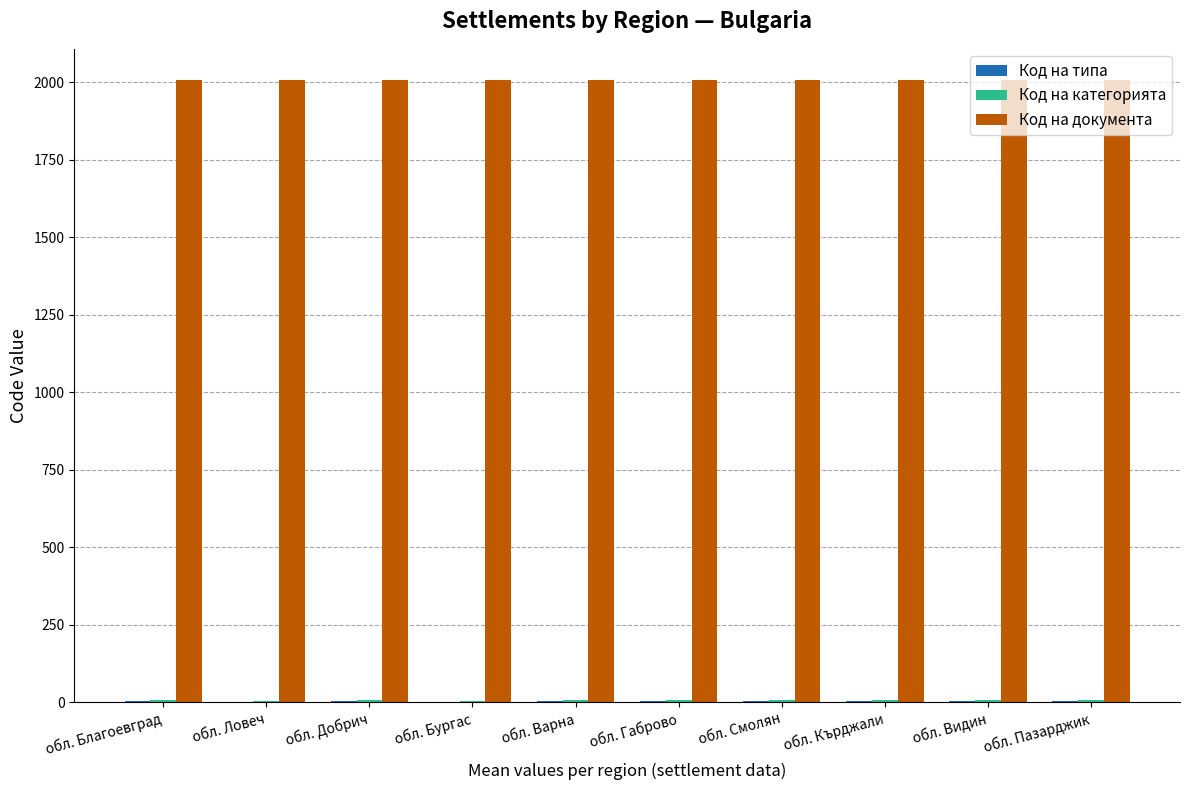

What is the sum of all Код на документа values?

20080